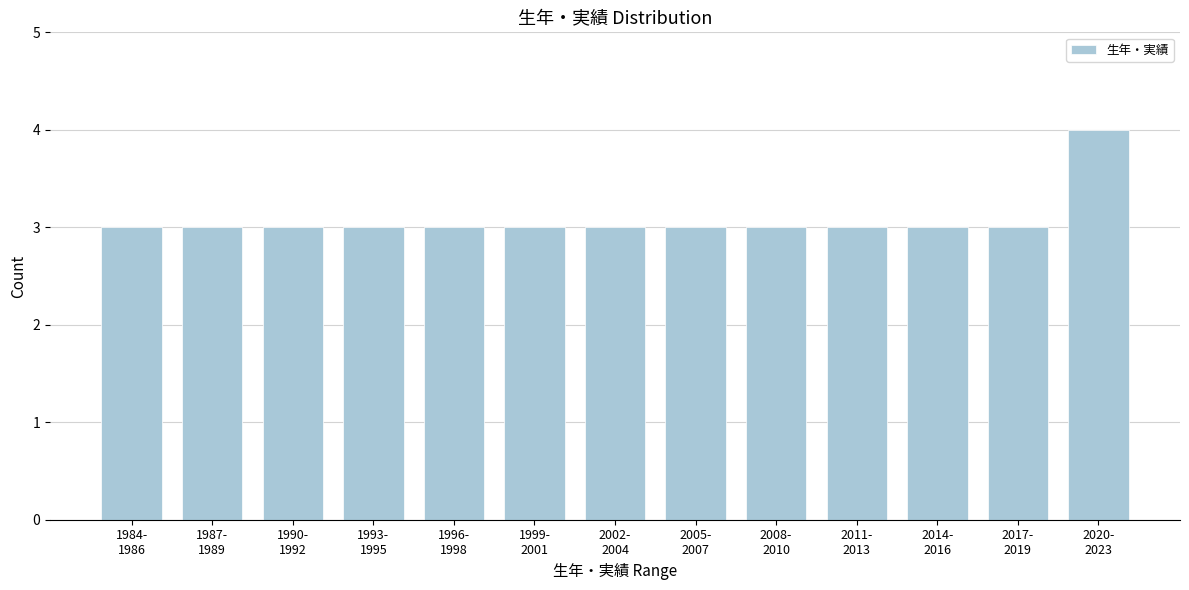

Reading left to right, what are all the values shown in this chart?

3	3	3	3	3	3	3	3	3	3	3	3	4